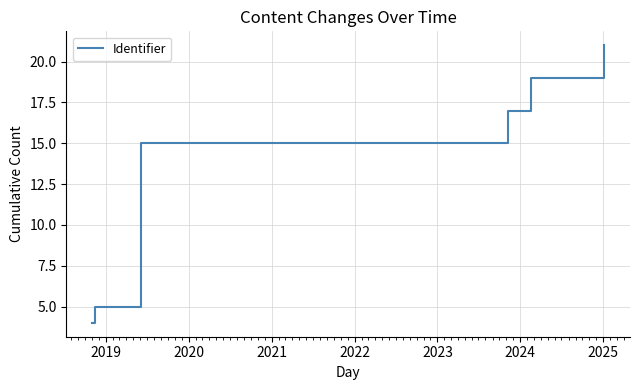

What is the average value?

14